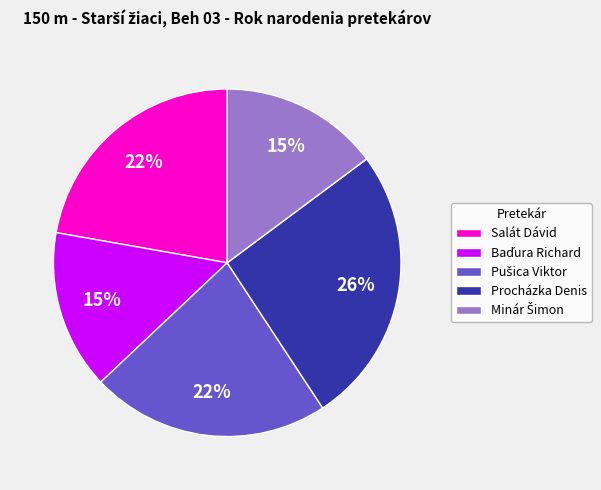

The Salát Dávid slice represents 22% of the pie. True or false?

True